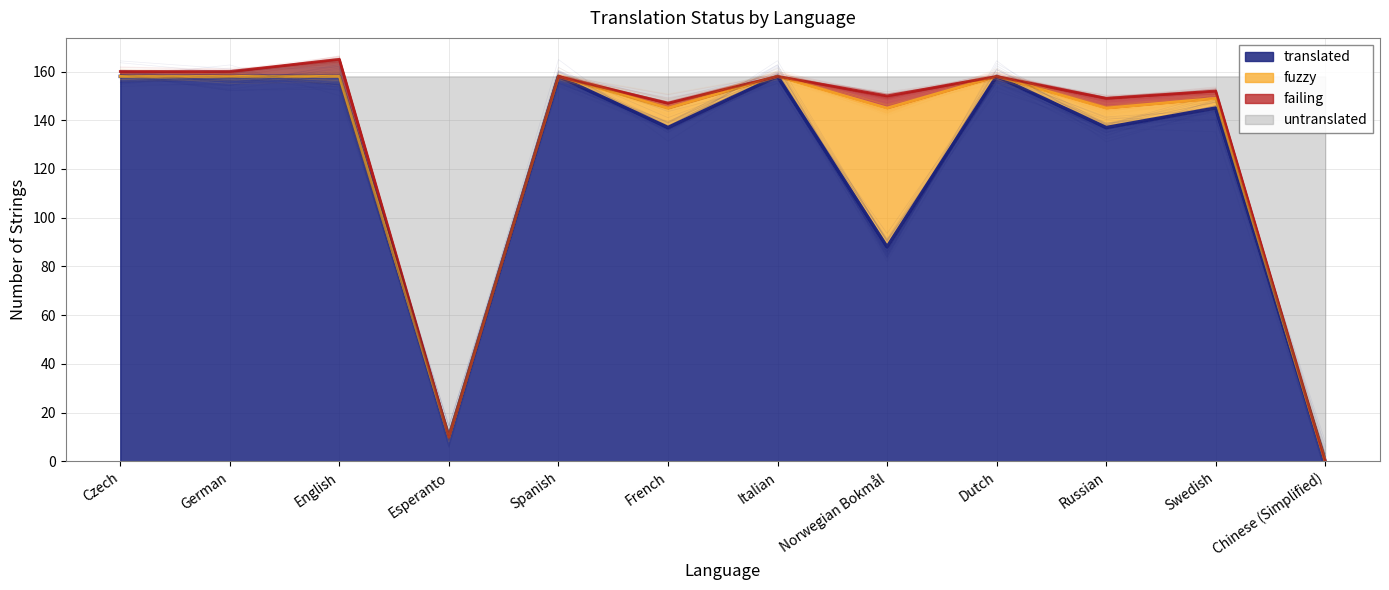

Read the fuzzy value at Norwegian Bokmål, to the nearest 5.

55